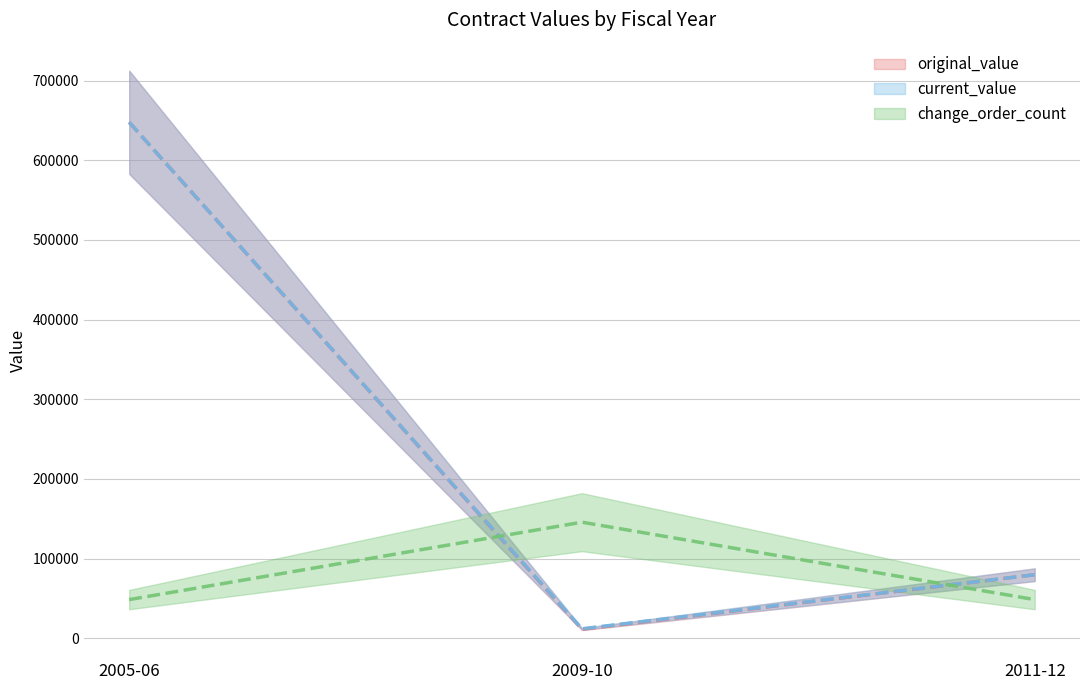

What is the label of the 1st point from the left?

2005-06